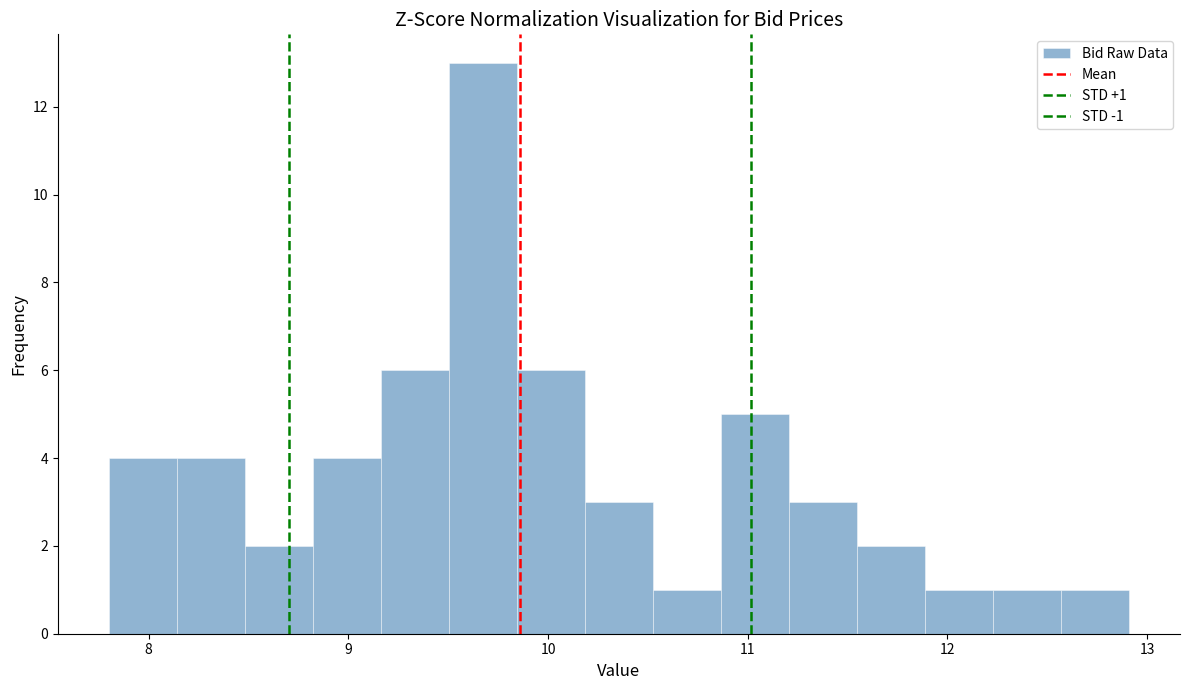

Around what value on the x-axis is the tallest bar? Give the approximate position of its centre, as read against the axis.

9.7